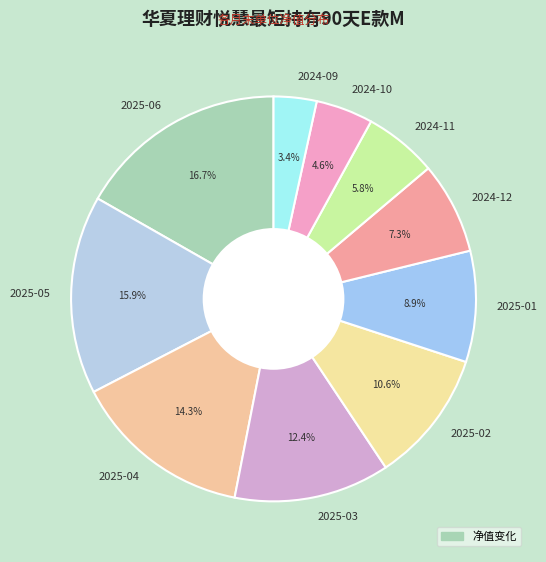

Is the sum of 2024-11 and 2025-01 greater than half?

No